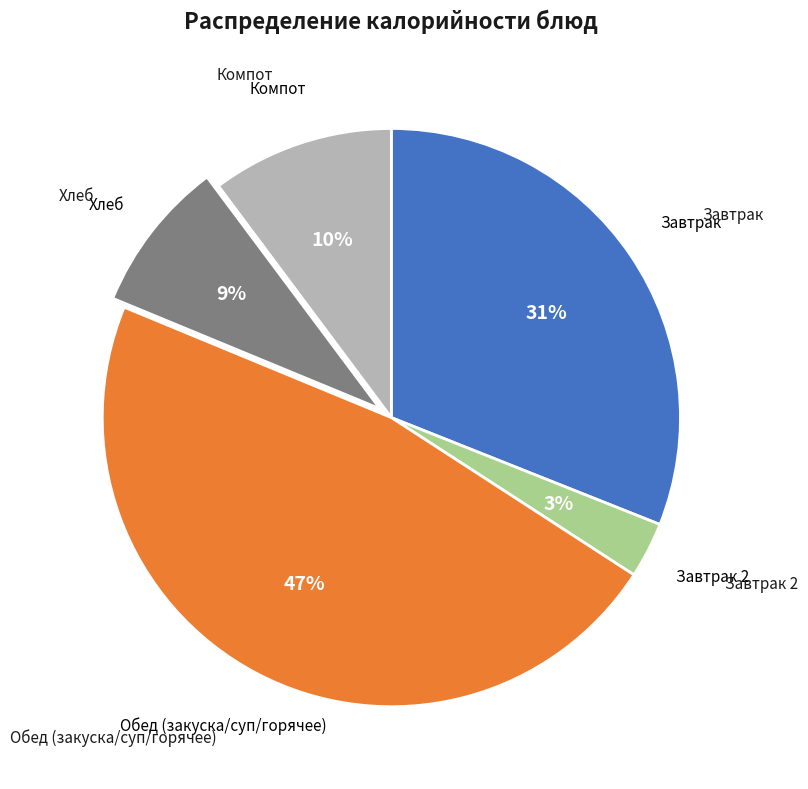

Is there a majority slice in this chart?

No